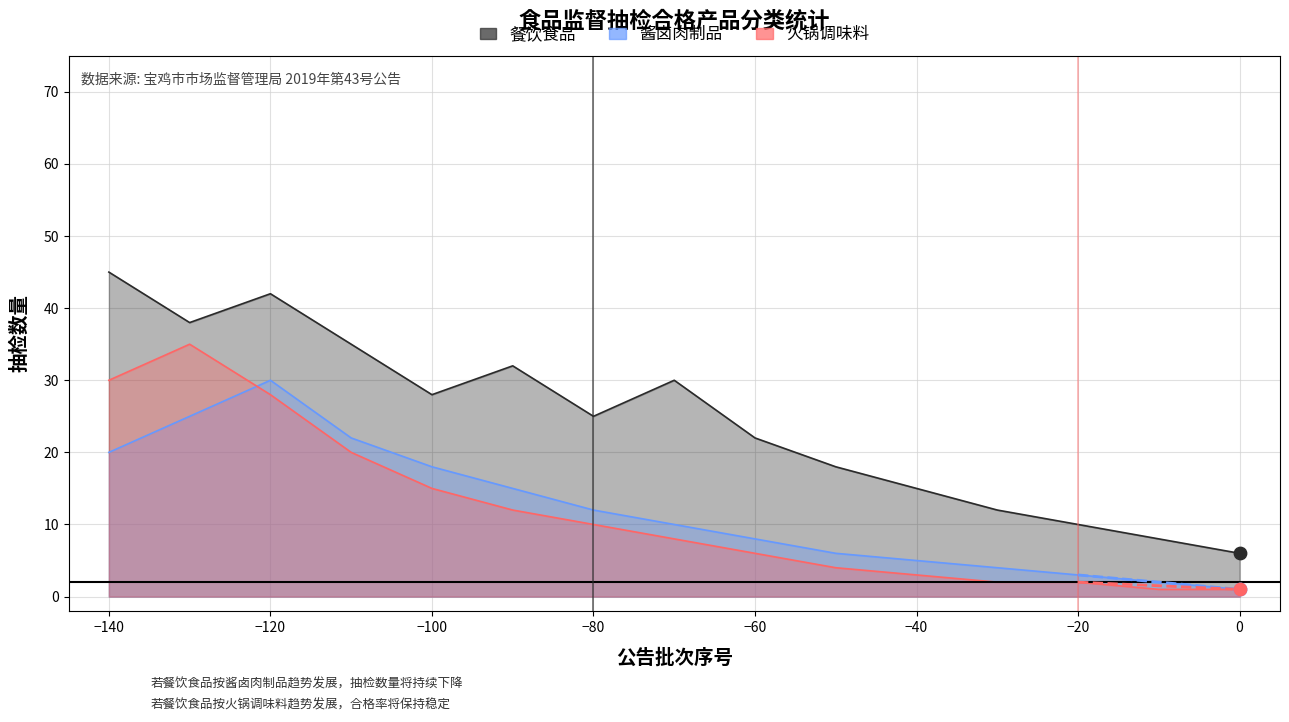

Which series has the largest total across all categories?

餐饮食品